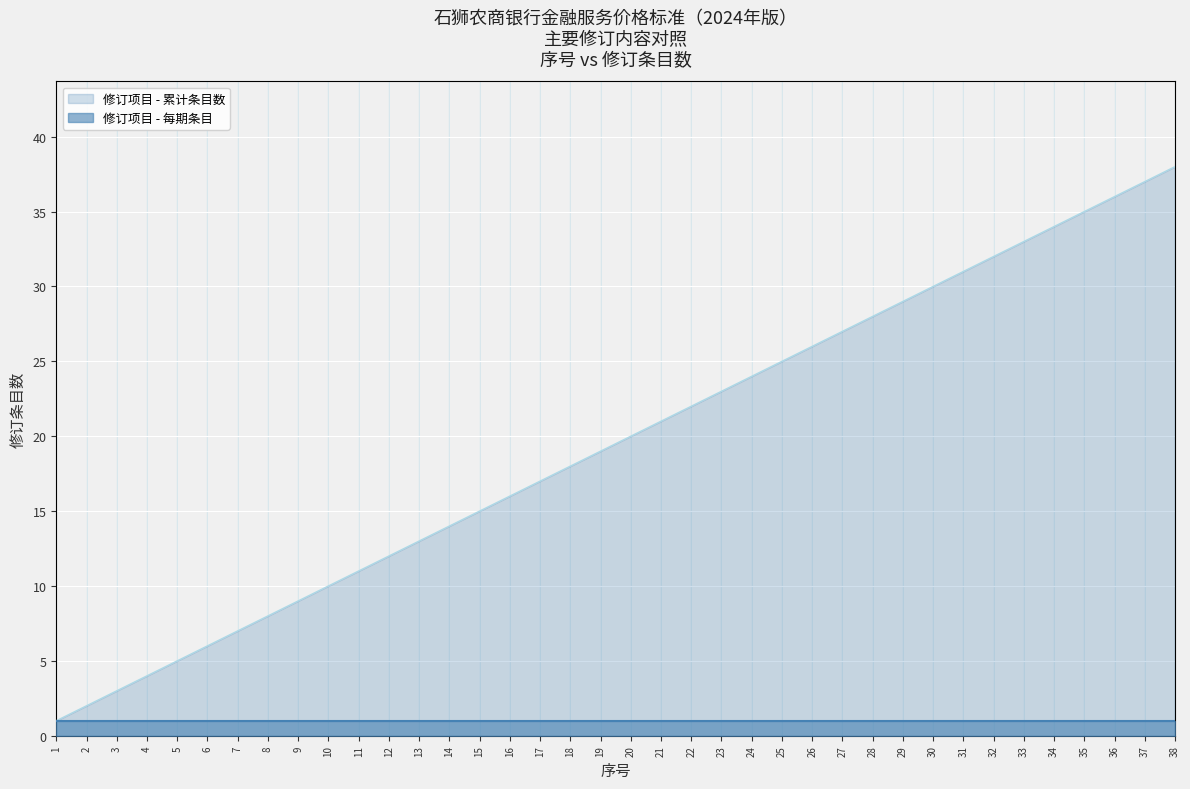

What is the difference between the highest and lowest values at 14?

13